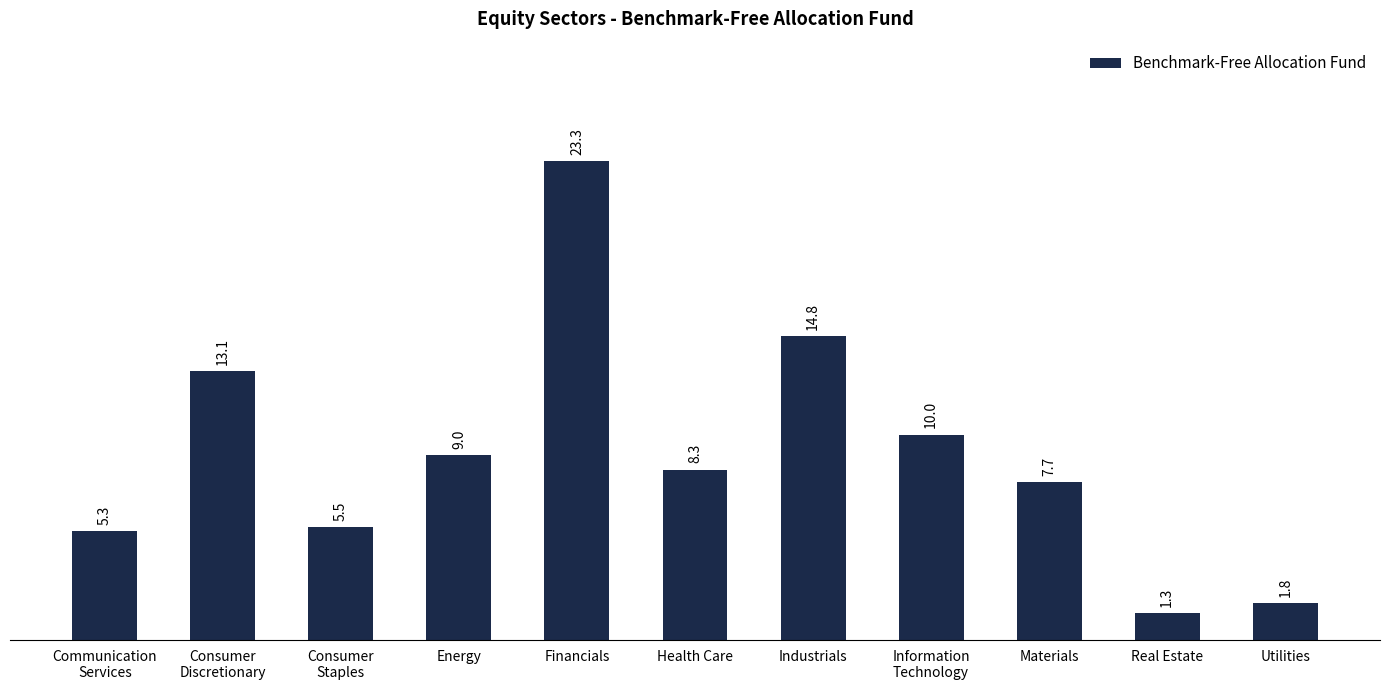

What position from the right is Utilities?

1